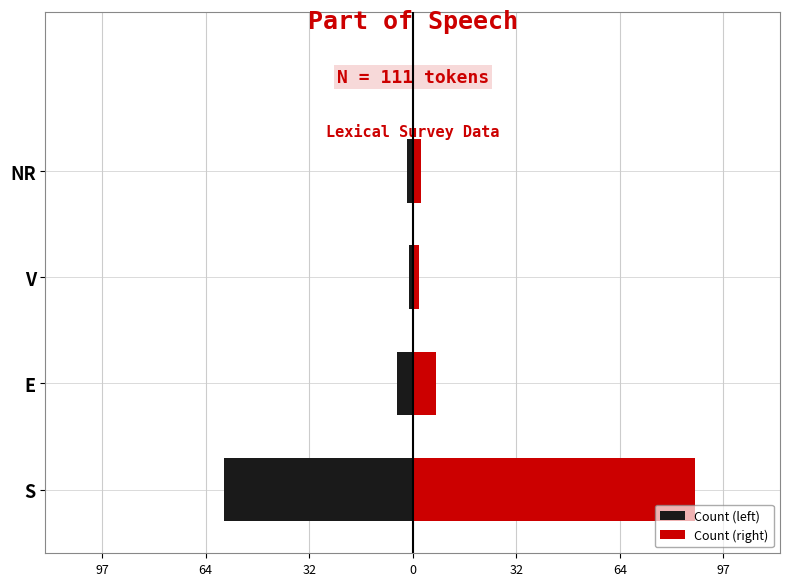

How many bars are there in each group?

2